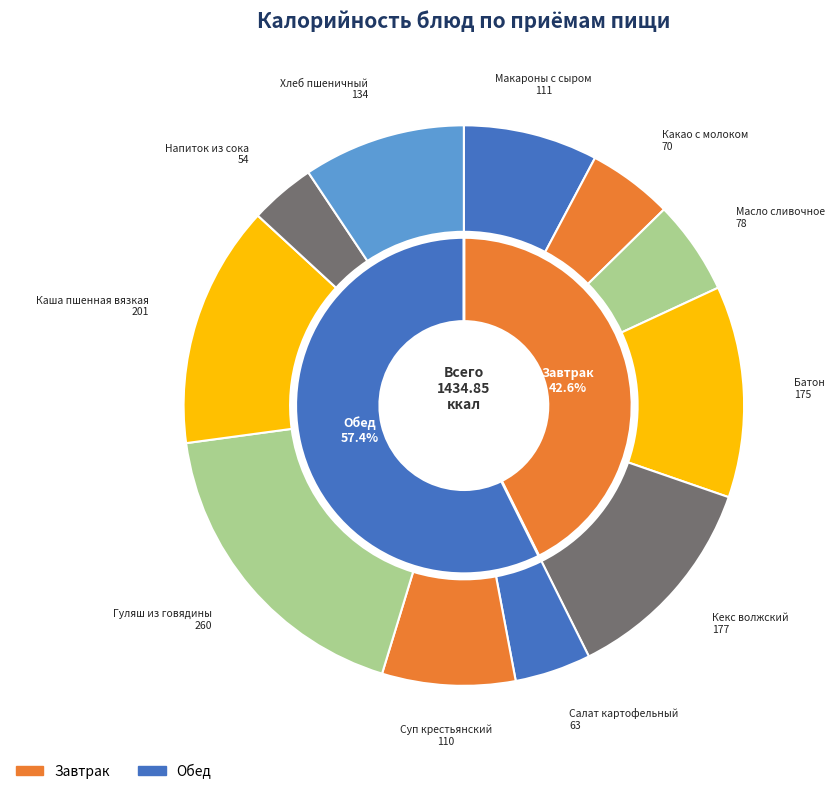

What is the smallest slice in the pie chart?

Напиток из сока